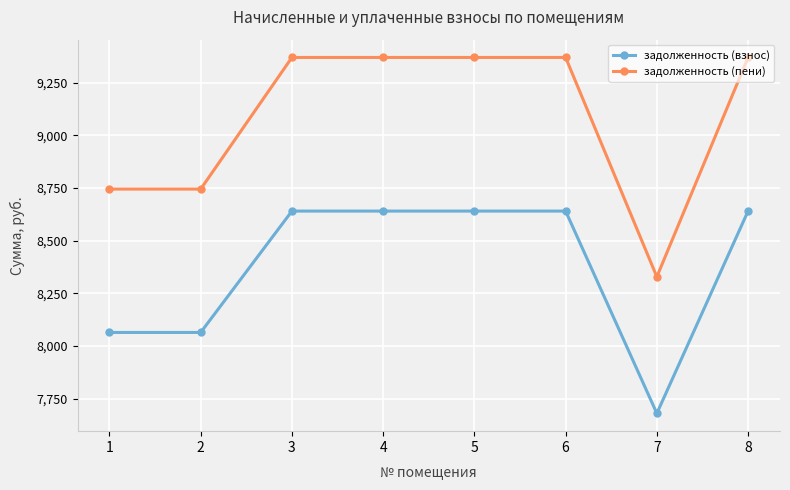

True or false: задолженность (взнос) and задолженность (пени) intersect in this chart.

False